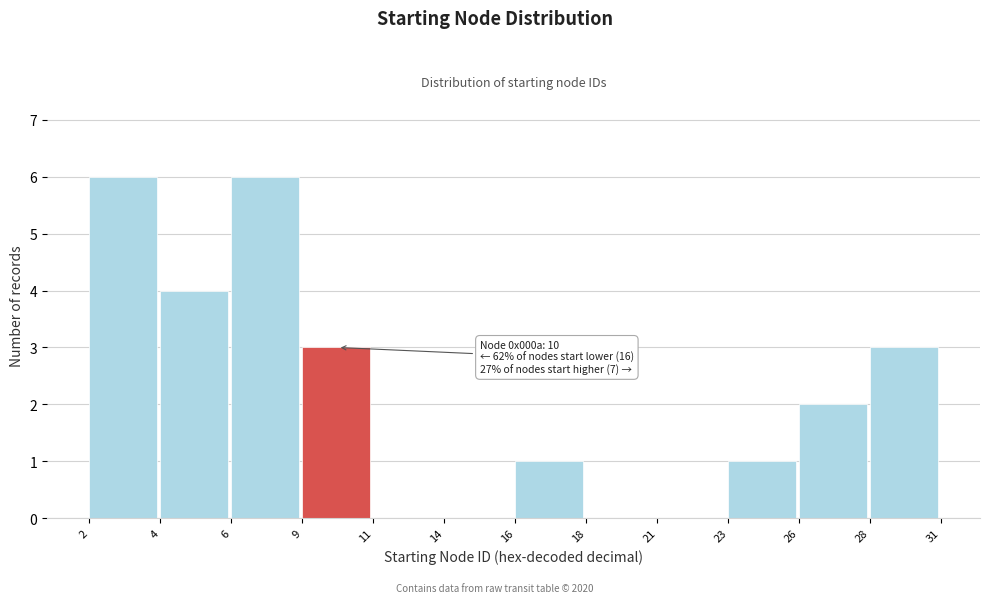

Reading right to left, transcribe all the data shown in this chart.

28=3	26=2	23=1	21=0	18=0	16=1	14=0	11=0	9=3	6=6	4=4	2=6